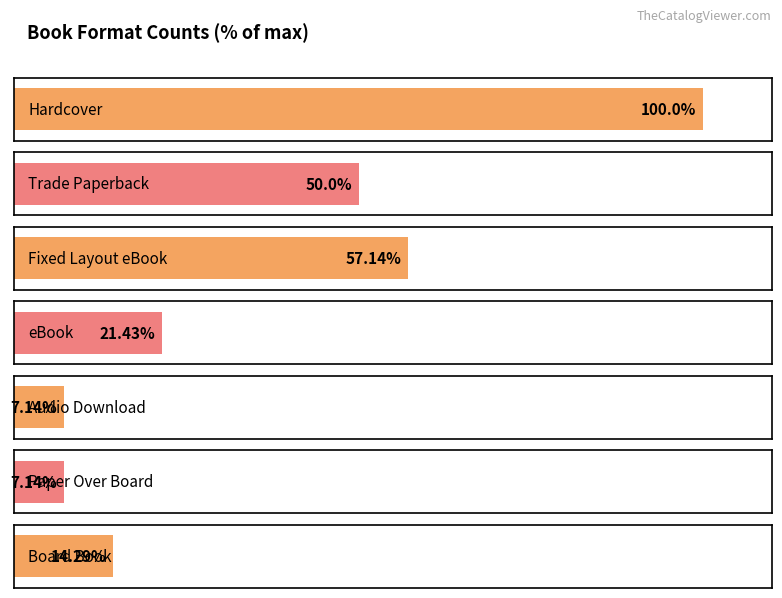

What position from the left is Board Book?

7